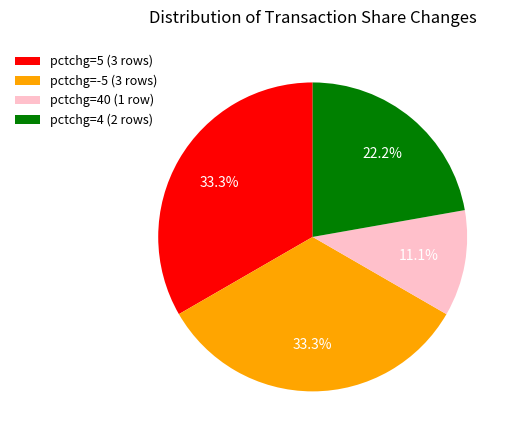

Is there a majority slice in this chart?

No